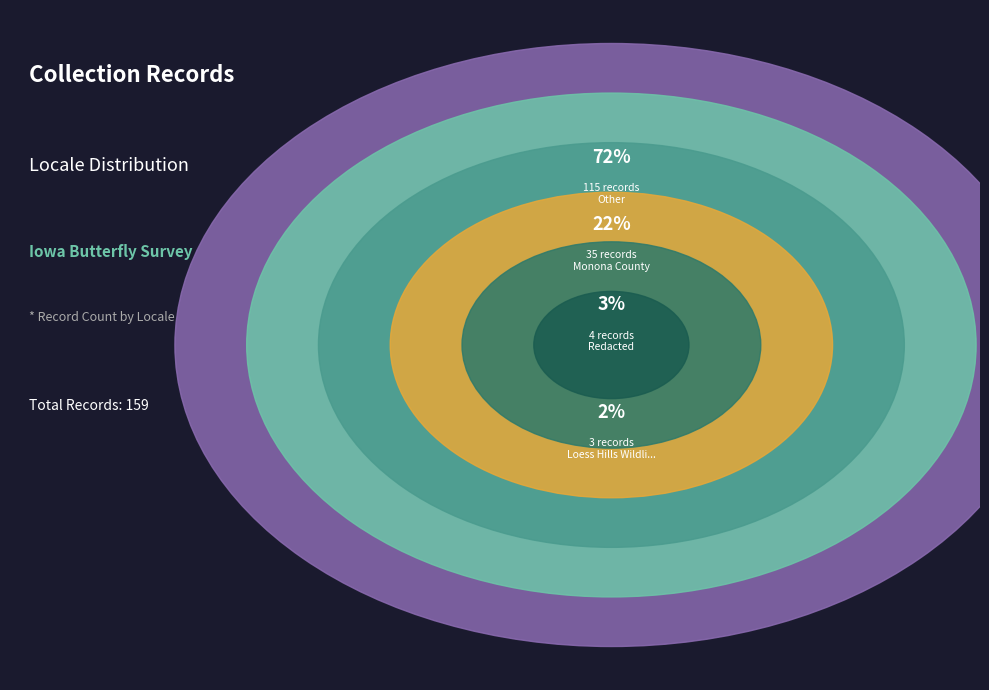

To the nearest percent, what percentage of the pie is Loess Hills Wildlife Management Area?

2%